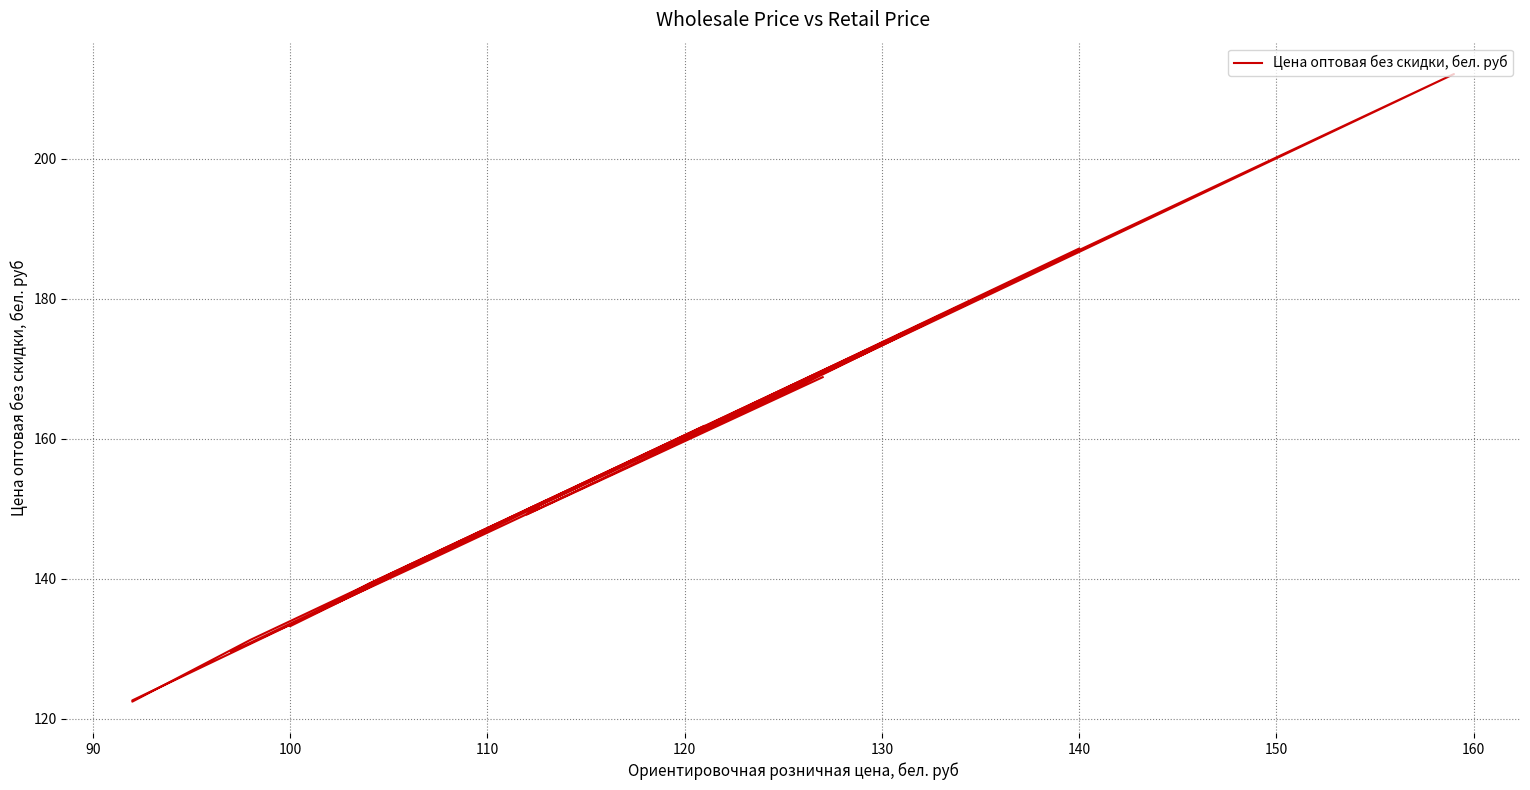

Does the chart have visible grid lines?

Yes